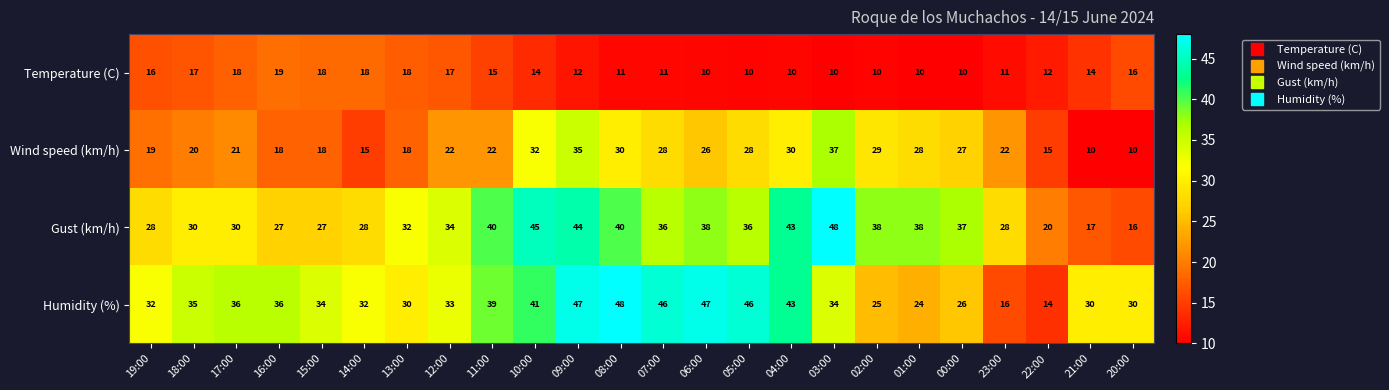

Count the number of categories in the chart.

24